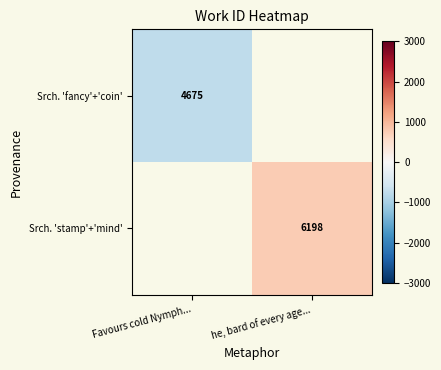

At which label does Srch. 'stamp'+'mind' first exceed 761?

he, bard of every age...